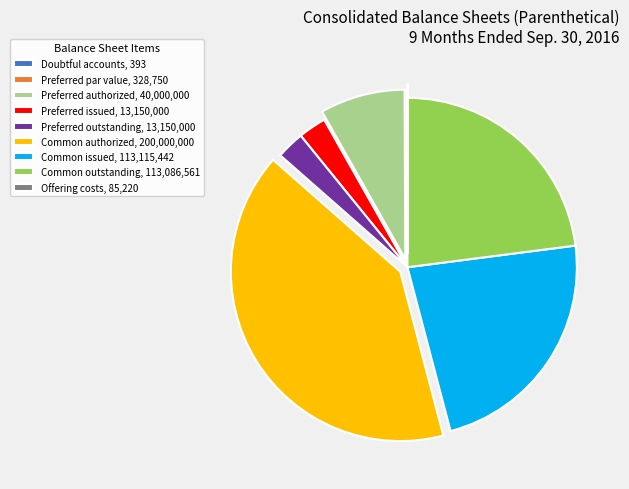

Is there a majority slice in this chart?

No